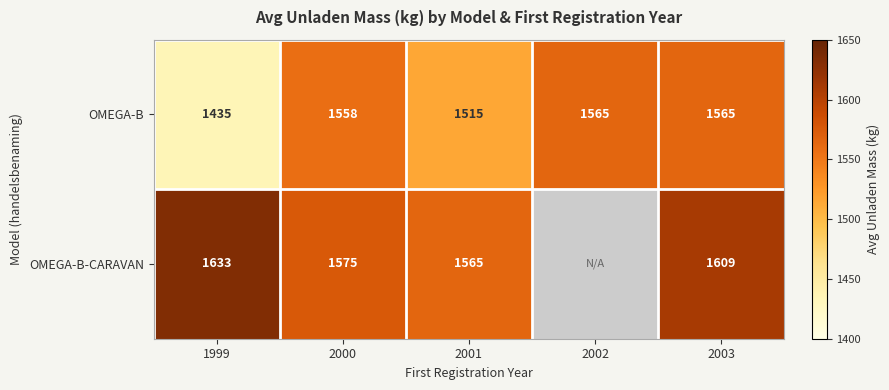

Rank the series at 2001 from lowest to highest value.

OMEGA-B, OMEGA-B-CARAVAN